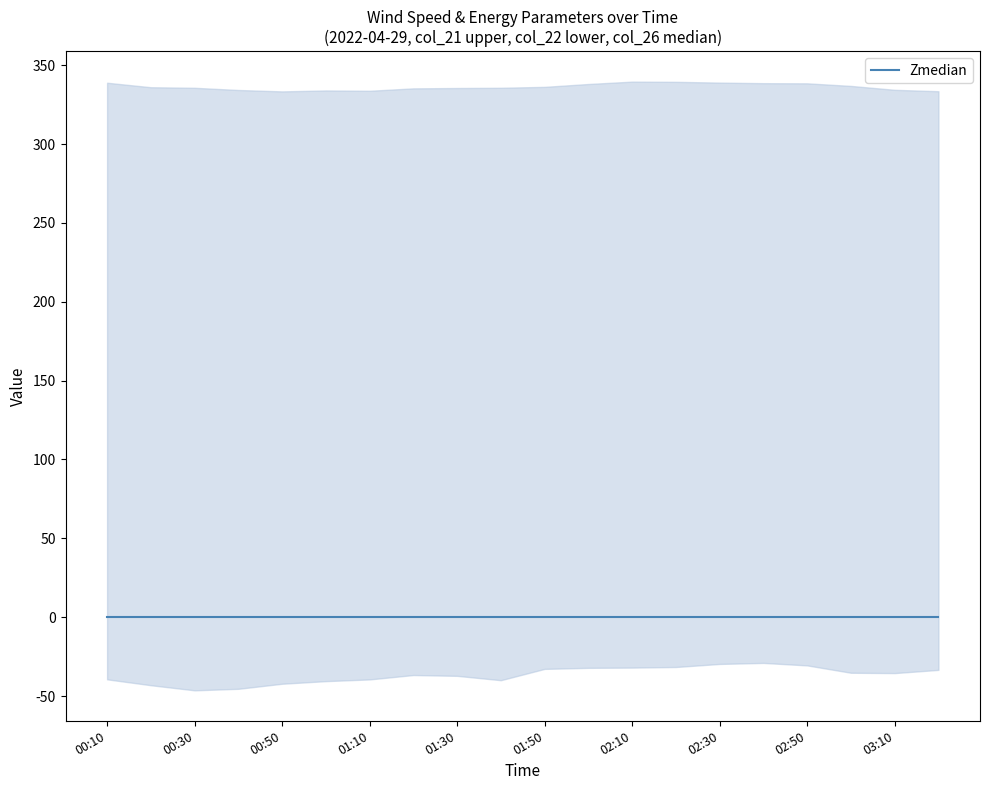

What is the label of the 16th point from the left?

02:40